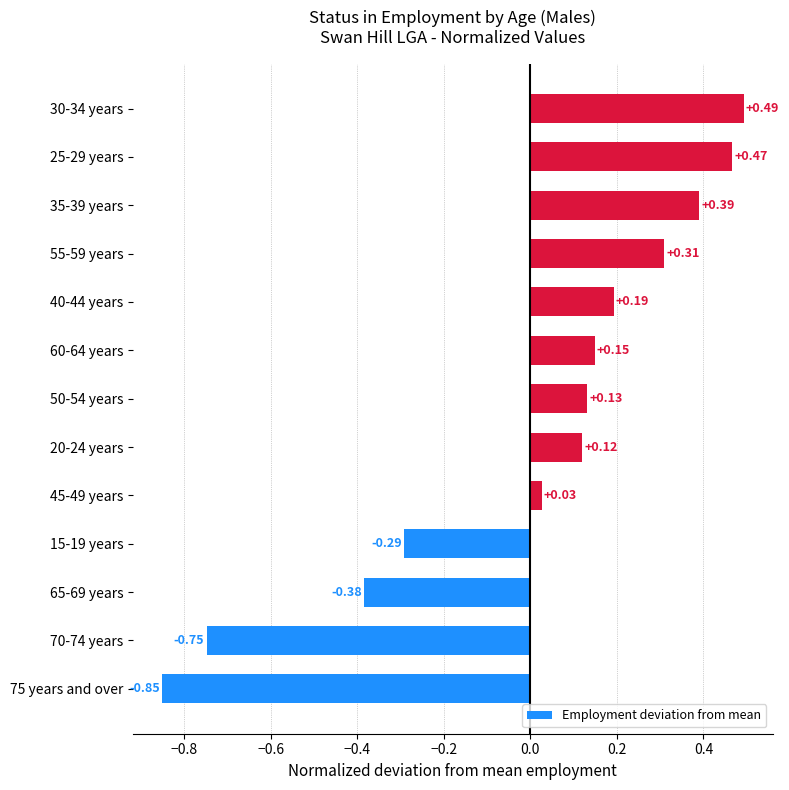

What is the difference between the maximum and minimum values?

1.3